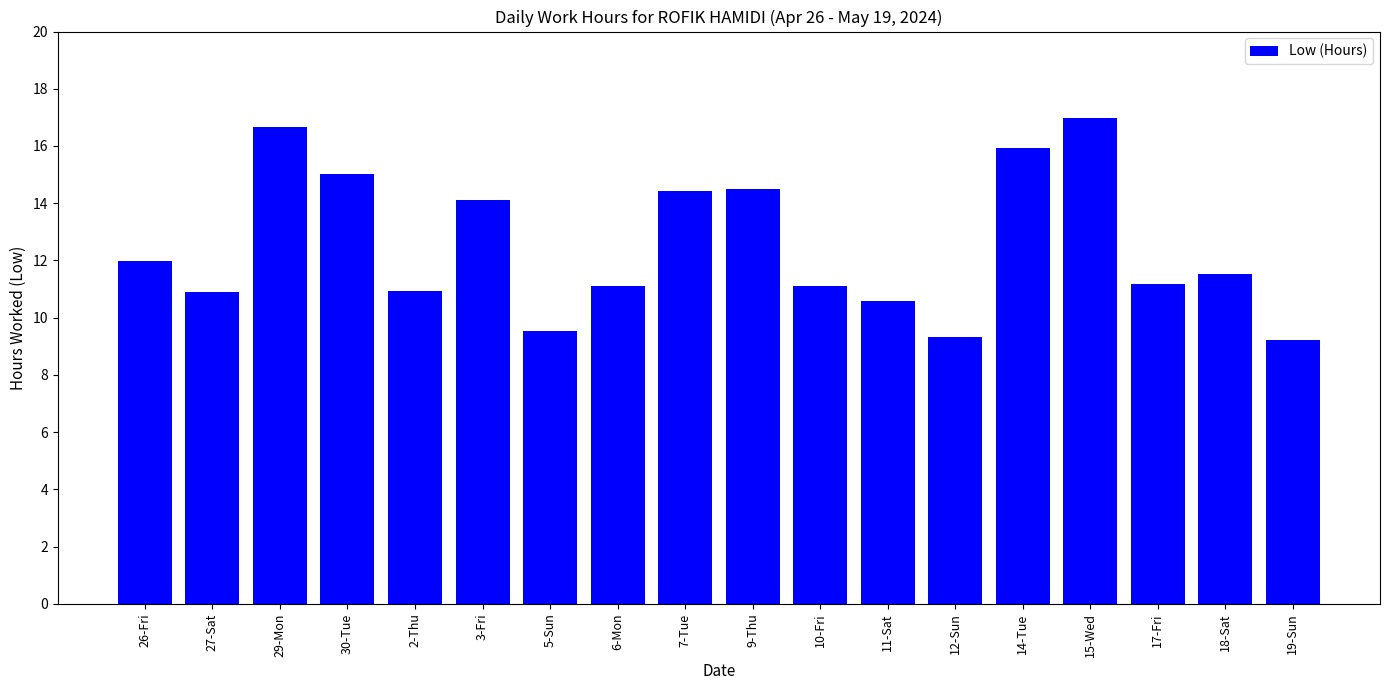

What value does the data have at 30-Tue?

15.0